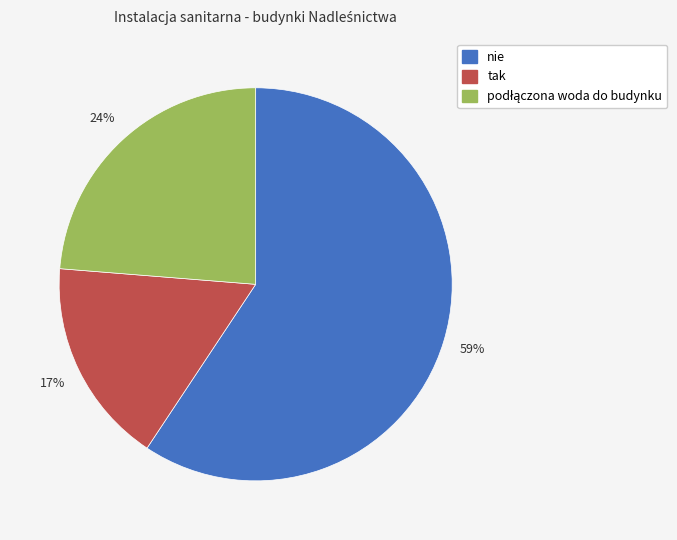

What is the majority slice?

nie